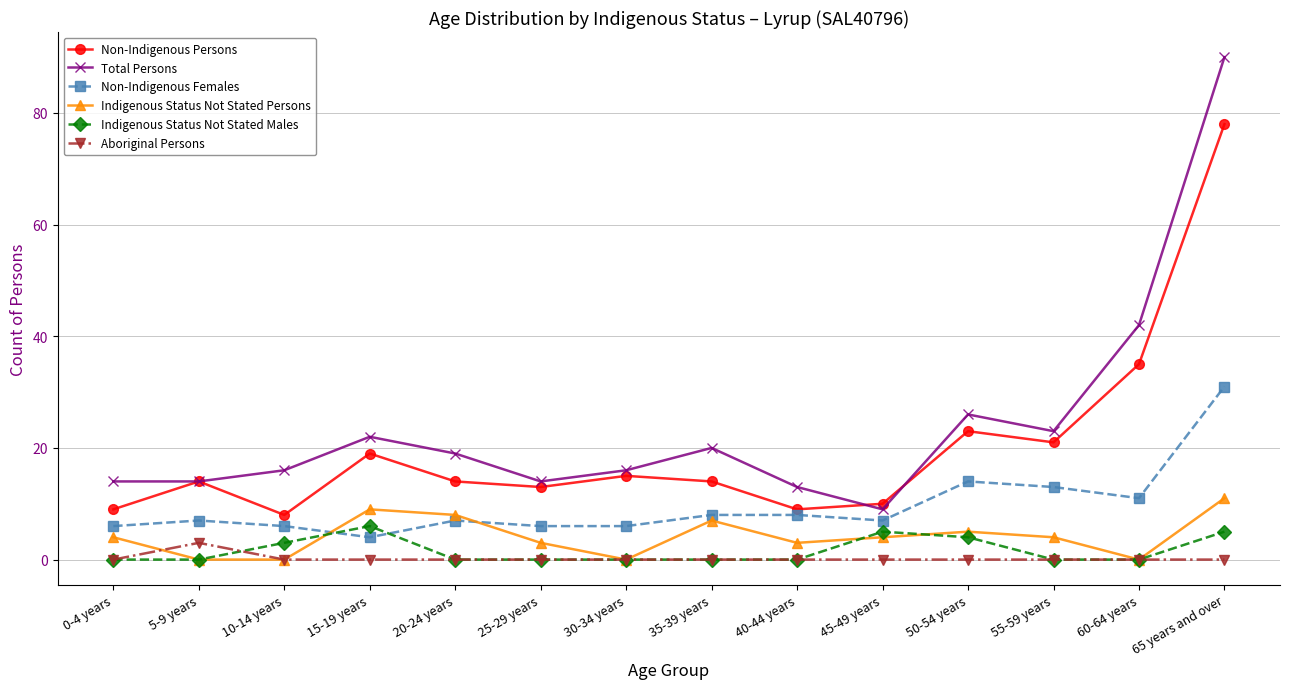

What is the sum of all Aboriginal Persons values?

3